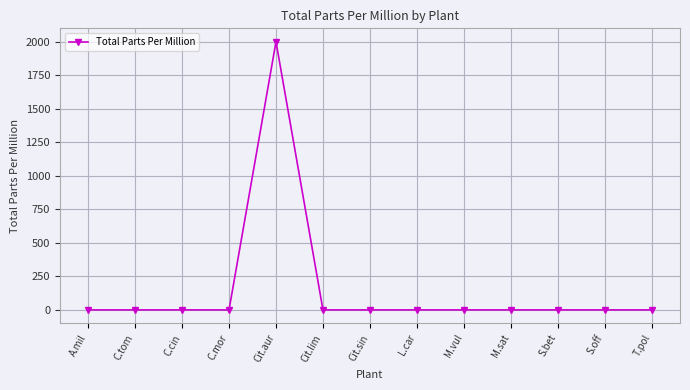

True or false: there are more than 0 points higher than both neighbors.

True